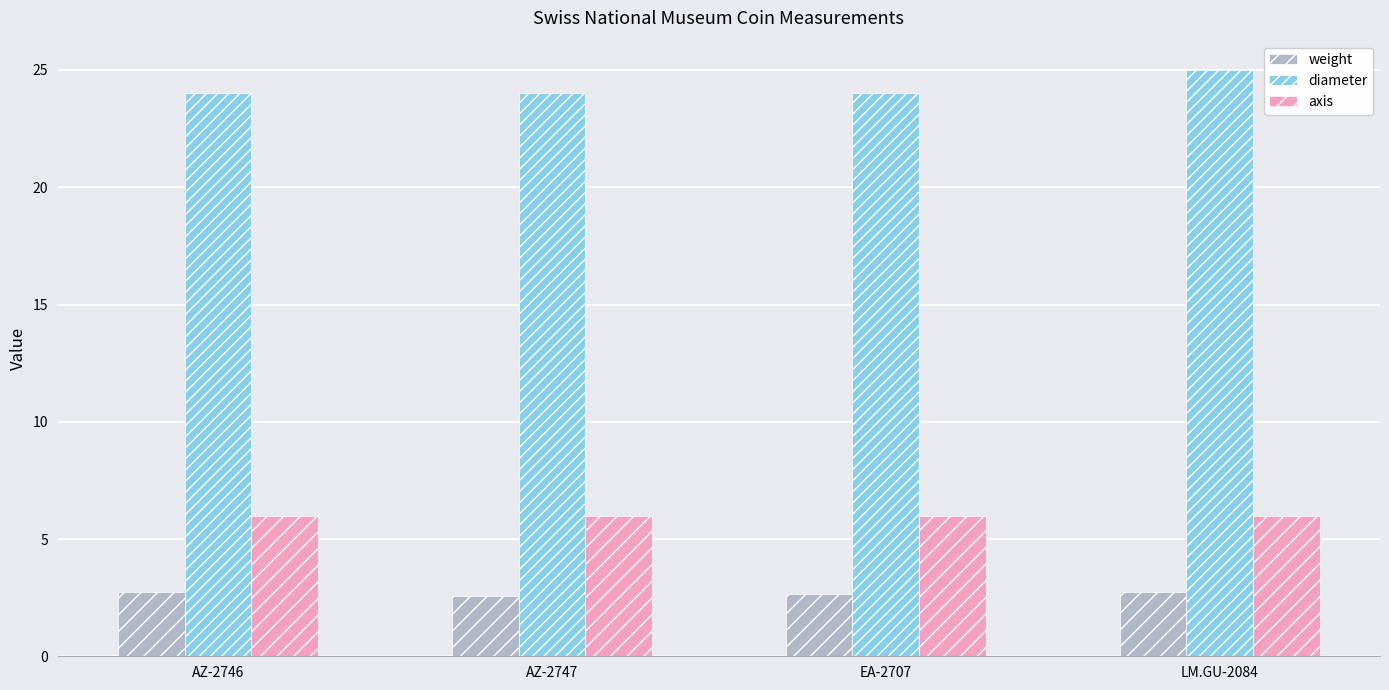

How many bars are there in each group?

3